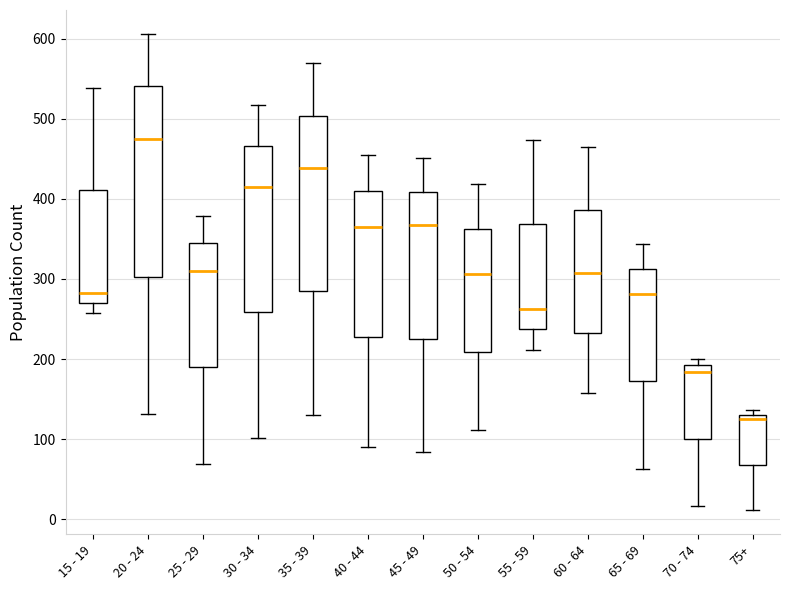

Where is the upper edge of the box for 70 - 74 on the y-axis? The values are not printed on the chart, so give them approximately, as read against the axis.

190